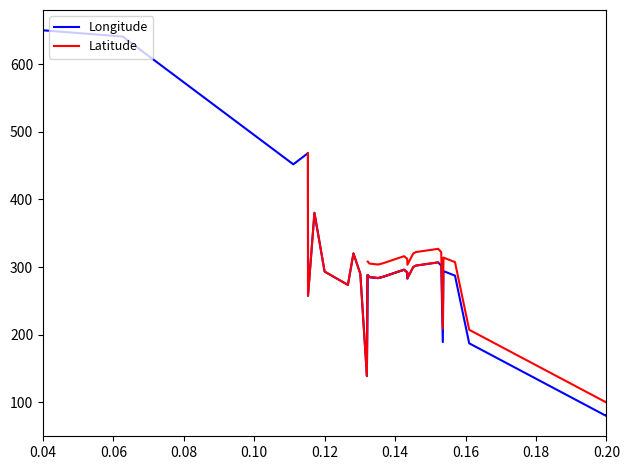

How many intersections are there between Longitude and Latitude?

7